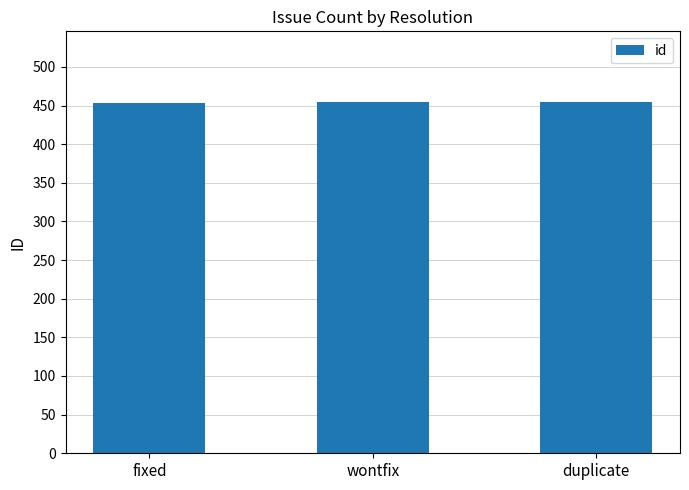

What is the greatest value displayed?

455